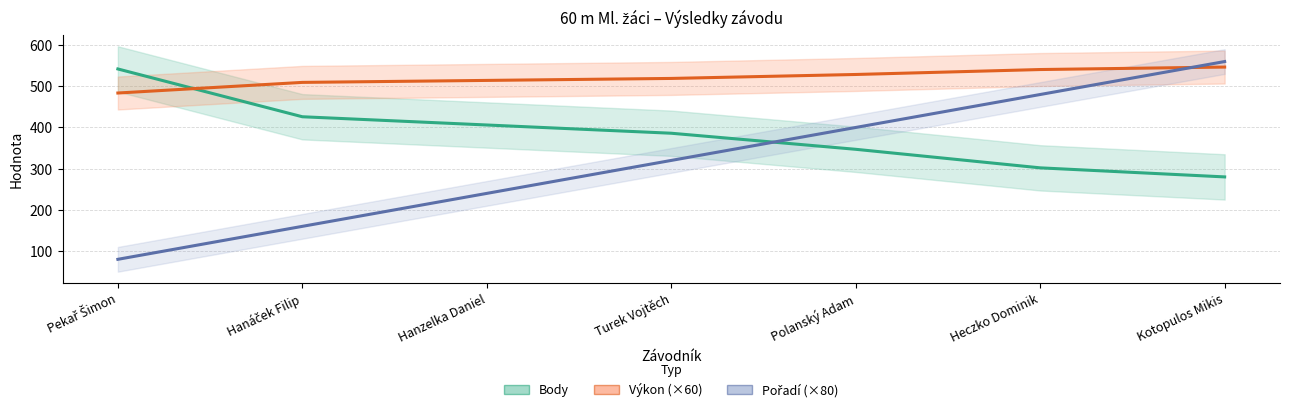

Reading left to right, transcribe all the data shown in this chart.

Body: Pekař Šimon=542.0	Hanáček Filip=426.0	Hanzelka Daniel=406.0	Turek Vojtěch=386.0	Polanský Adam=347.0	Heczko Dominik=302.0	Kotopulos Mikis=280.0
Výkon (×60): Pekař Šimon=483.6	Hanáček Filip=509.4	Hanzelka Daniel=514.2	Turek Vojtěch=519.0	Polanský Adam=528.6	Heczko Dominik=540.6	Kotopulos Mikis=546.6
Pořadí (×80): Pekař Šimon=80.0	Hanáček Filip=160.0	Hanzelka Daniel=240.0	Turek Vojtěch=320.0	Polanský Adam=400.0	Heczko Dominik=480.0	Kotopulos Mikis=560.0